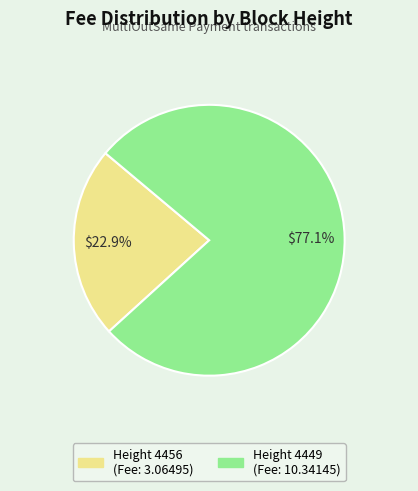

Is there a majority slice in this chart?

Yes